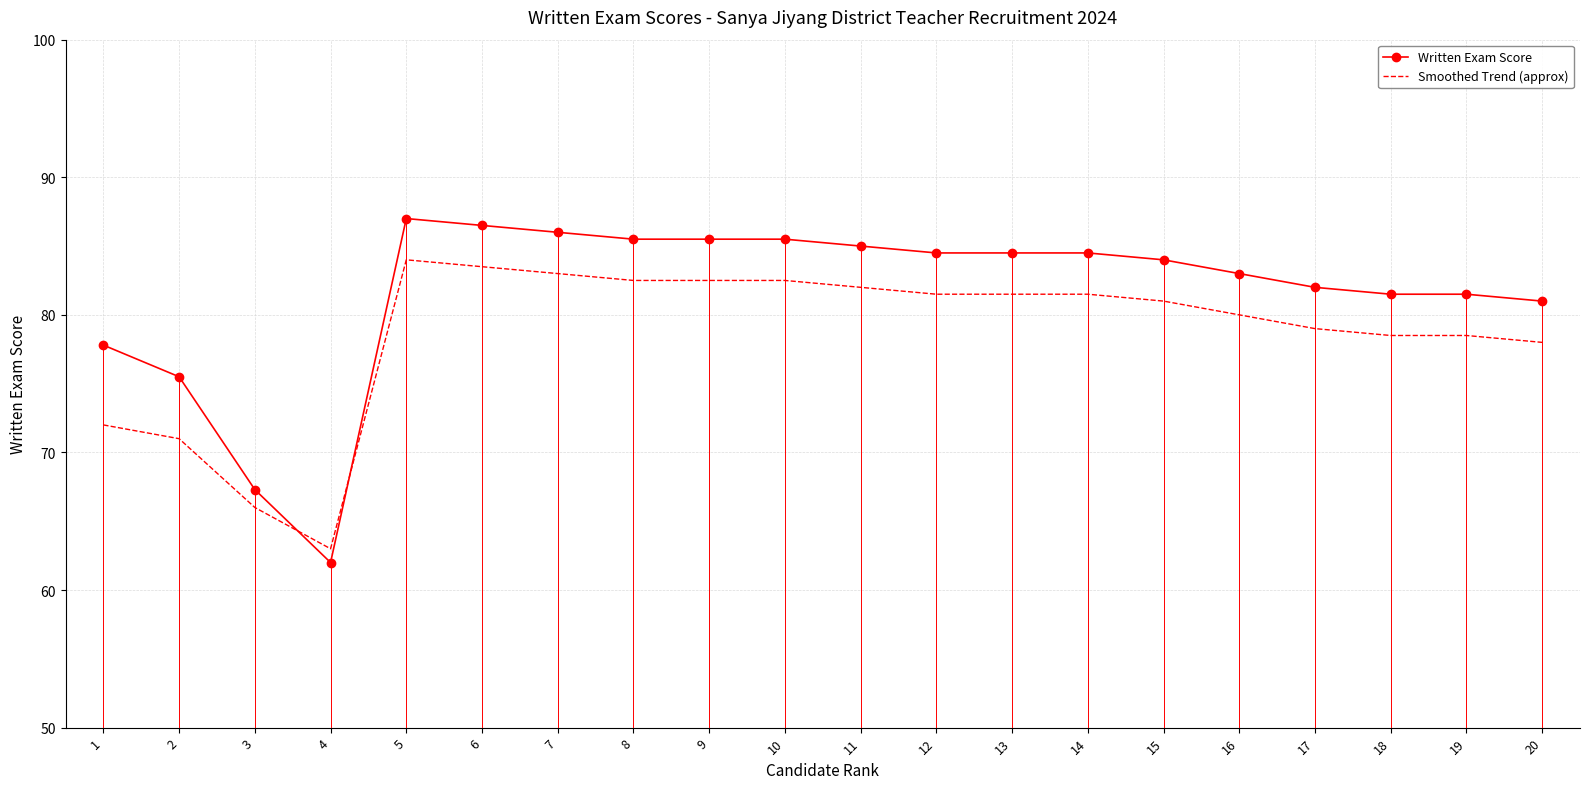

Reading left to right, what are all the values shown in this chart?

Written Exam Score: 1=77.8	2=75.5	3=67.3	4=62.0	5=87.0	6=86.5	7=86.0	8=85.5	9=85.5	10=85.5	11=85.0	12=84.5	13=84.5	14=84.5	15=84.0	16=83.0	17=82.0	18=81.5	19=81.5	20=81.0
Smoothed Trend (approx): 1=72.0	2=71.0	3=66.0	4=63.0	5=84.0	6=83.5	7=83.0	8=82.5	9=82.5	10=82.5	11=82.0	12=81.5	13=81.5	14=81.5	15=81.0	16=80.0	17=79.0	18=78.5	19=78.5	20=78.0